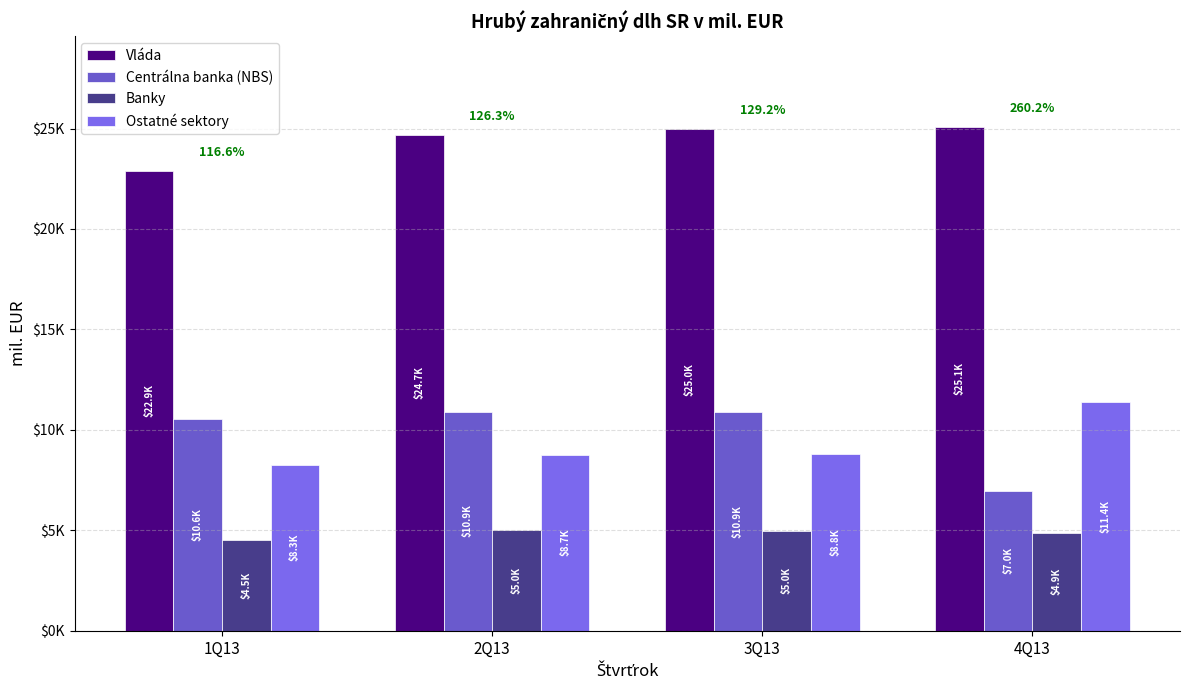

What is the label of the 4th bar from the left?

4Q13